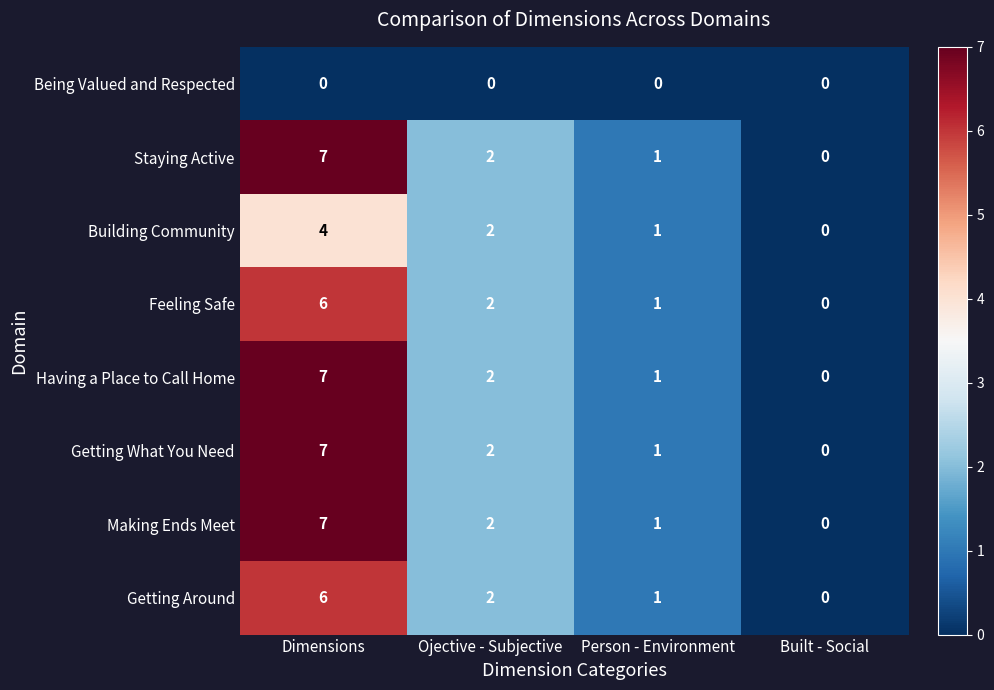

Count the number of categories in the chart.

4